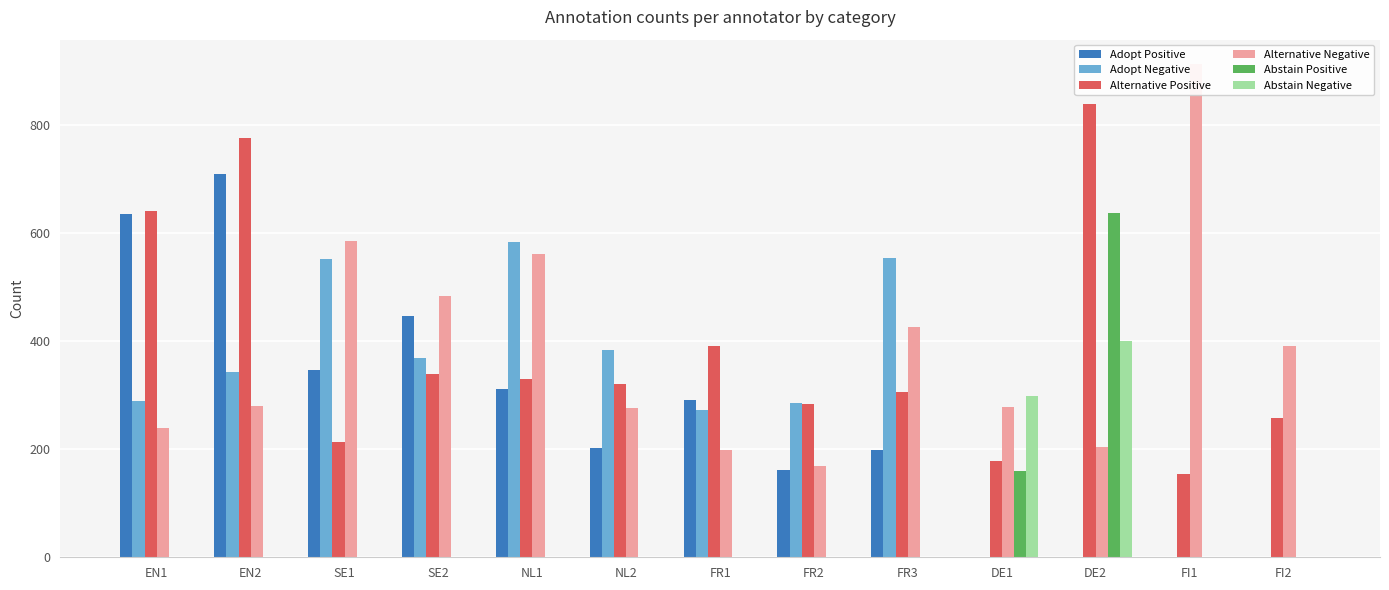

What is the total value across all series at EN1?

1805